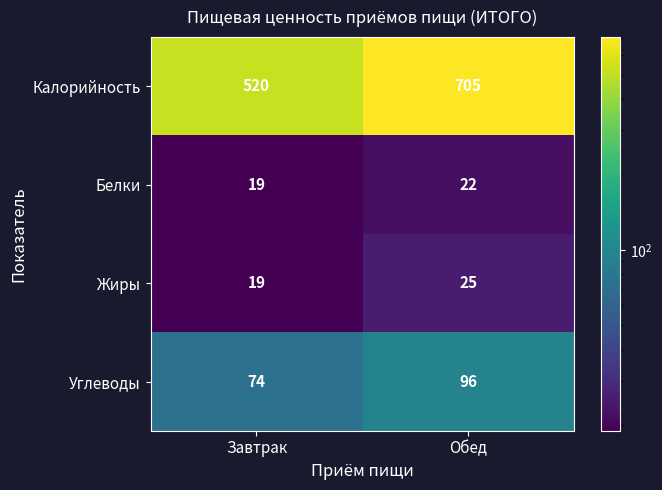

Reading left to right, extract all data points from this chart.

Калорийность: Завтрак=520	Обед=705
Белки: Завтрак=19	Обед=22
Жиры: Завтрак=19	Обед=25
Углеводы: Завтрак=74	Обед=96